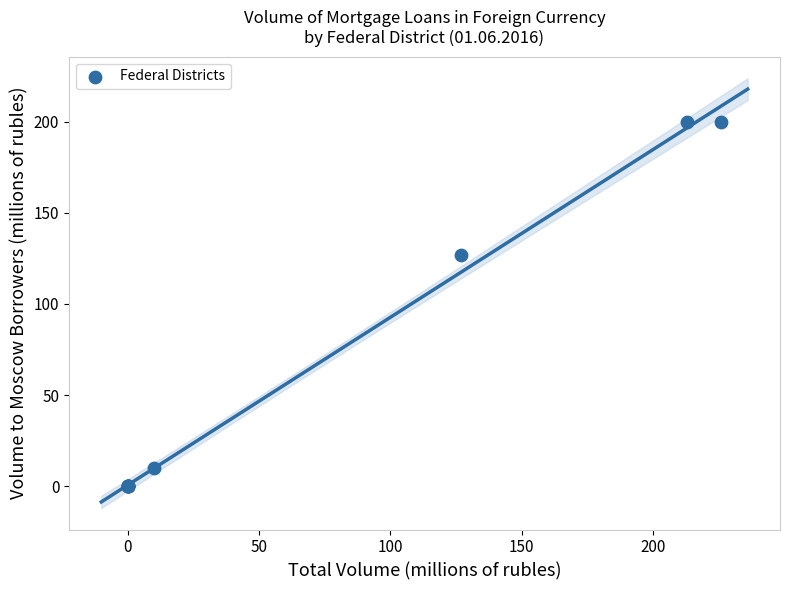

What Y value in the scatter plot is closest to 100?

127